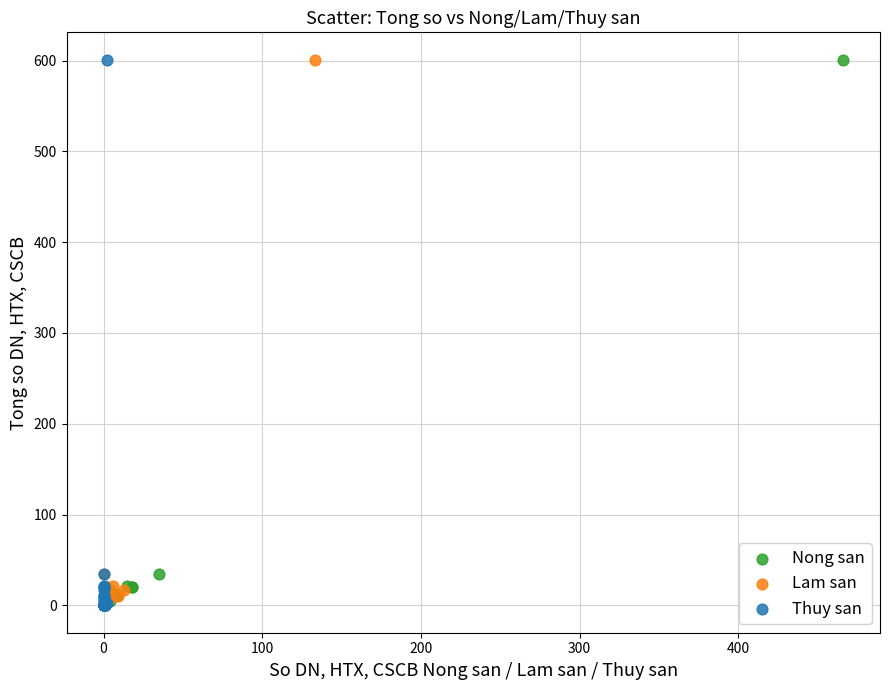

What are all the series names shown in the legend?

Nong san, Lam san, Thuy san